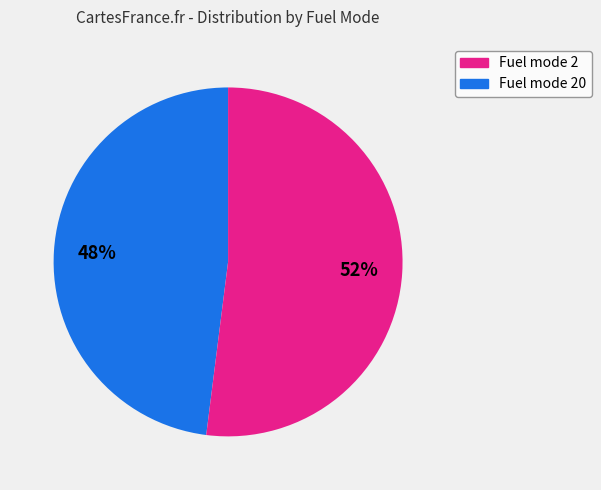

Is there a majority slice in this chart?

Yes